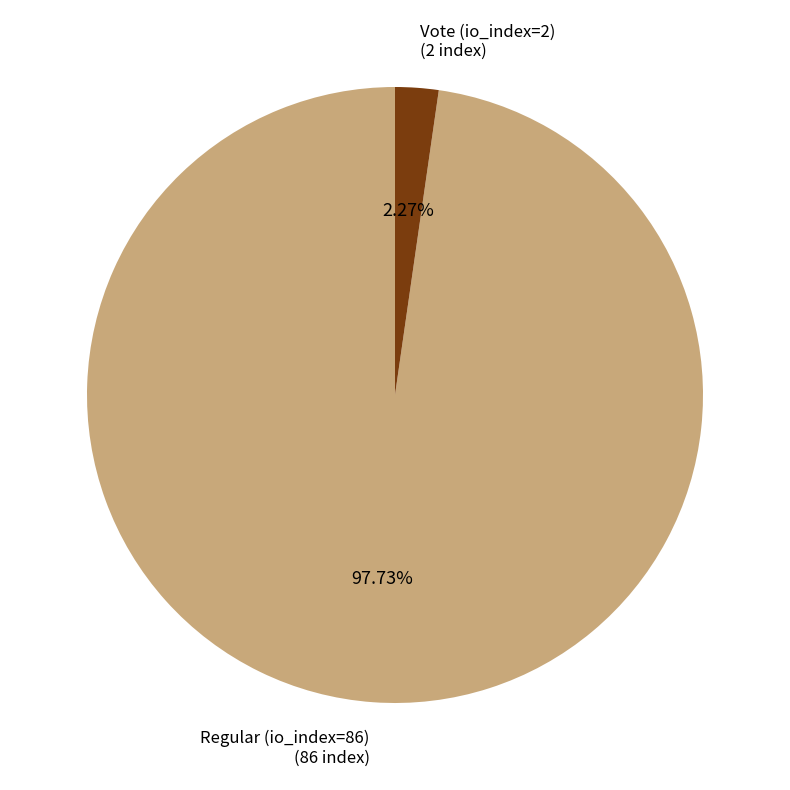

Rank the categories by value from lowest to highest.

Vote (io_index=2), Regular (io_index=86)